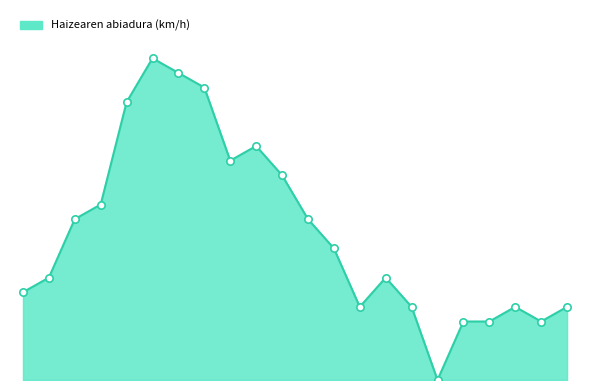

Does the chart have visible grid lines?

No